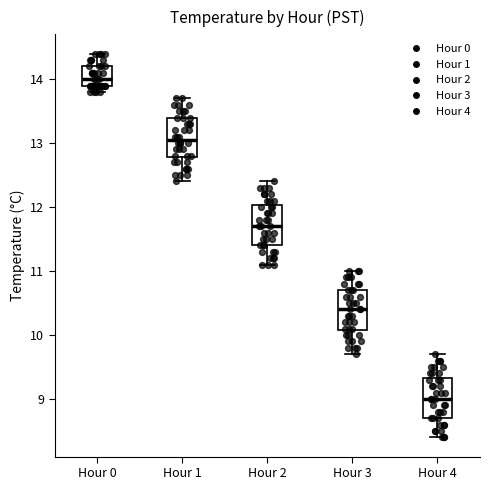

Reading left to right, read every box against the y-axis: the position of its median line, the range the box covers, and the ends of its whiskers. The values are not printed on the chart, so give them approximately, as read against the axis.

Hour 0: median 14.0, box 13.9 to 14.2, whiskers 13.8 to 14.4
Hour 1: median 13.1, box 12.8 to 13.4, whiskers 12.4 to 13.7
Hour 2: median 11.7, box 11.4 to 12.0, whiskers 11.1 to 12.4
Hour 3: median 10.4, box 10.1 to 10.7, whiskers 9.7 to 11.0
Hour 4: median 9.0, box 8.7 to 9.3, whiskers 8.4 to 9.7